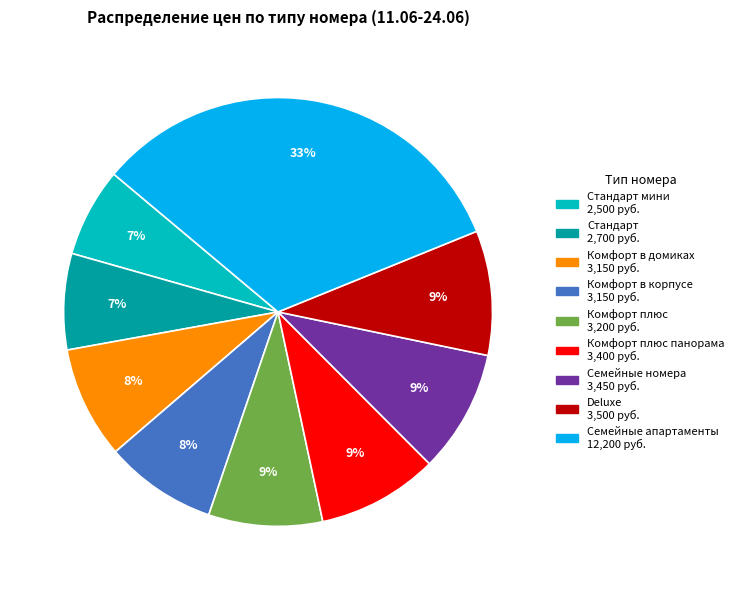

To the nearest percent, what is the average slice percentage?

11%